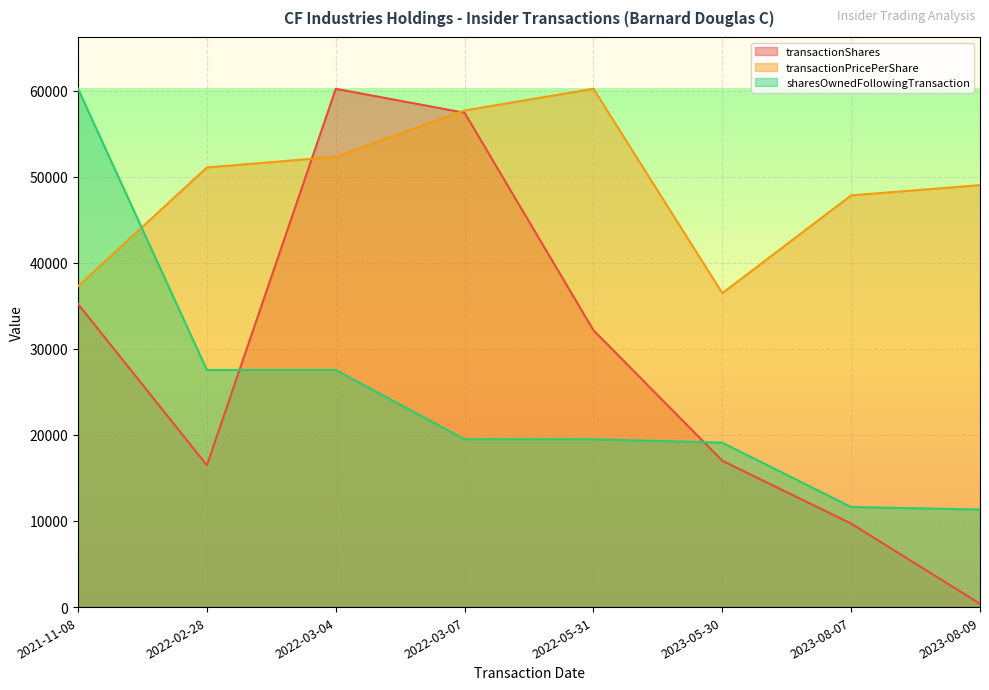

What is the label of the 1st point from the left?

2021-11-08